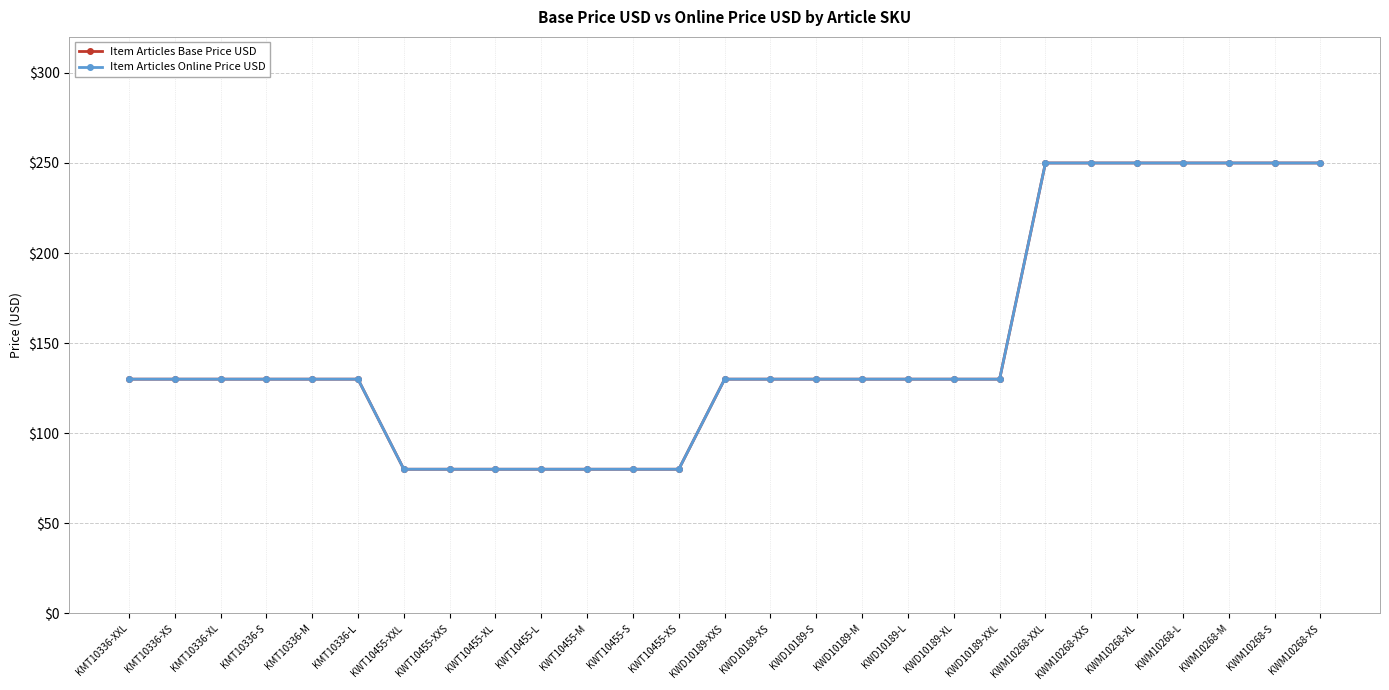

Does the chart have visible grid lines?

Yes